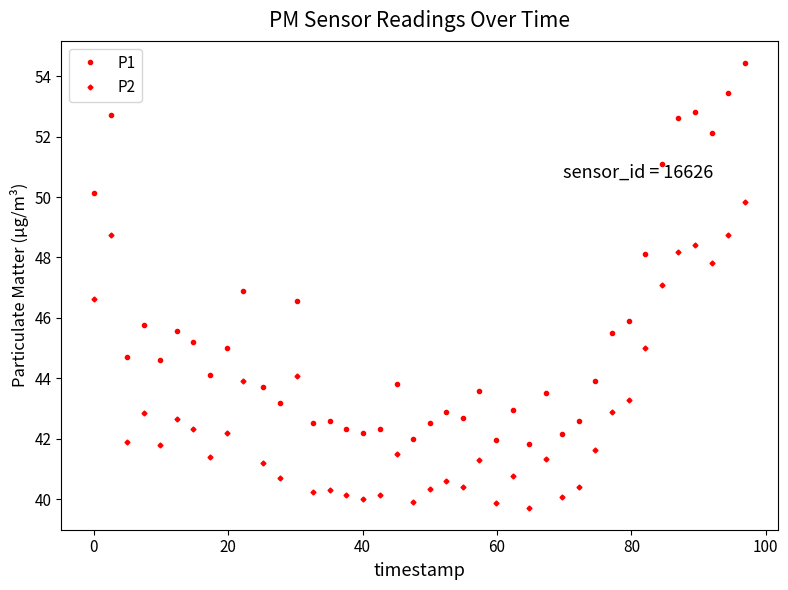

What is the average value of the P2 series?

42.8